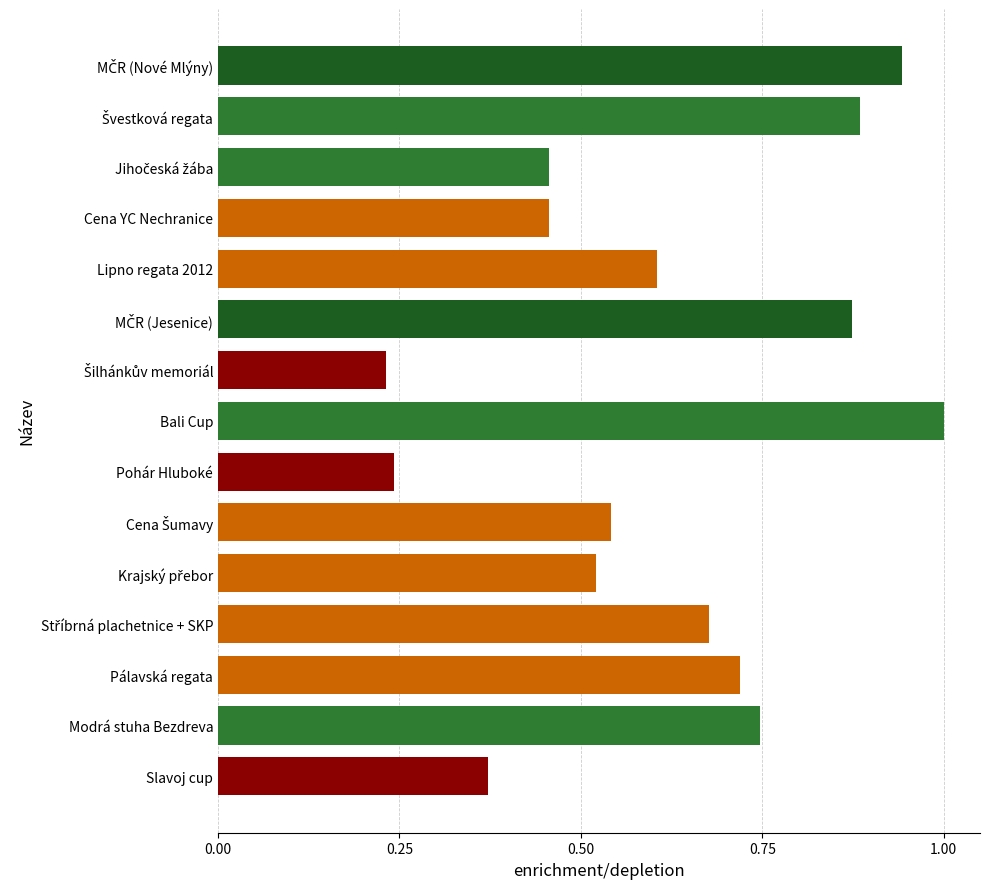

What is the maximum value shown in the chart?

1.0